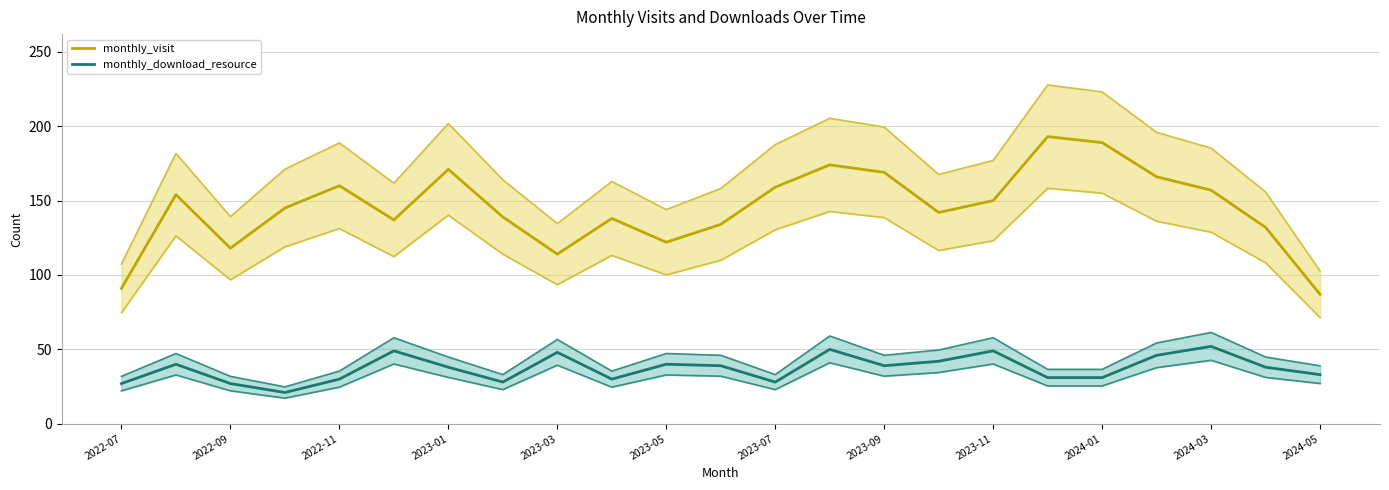

What is the maximum value for monthly_visit?

193